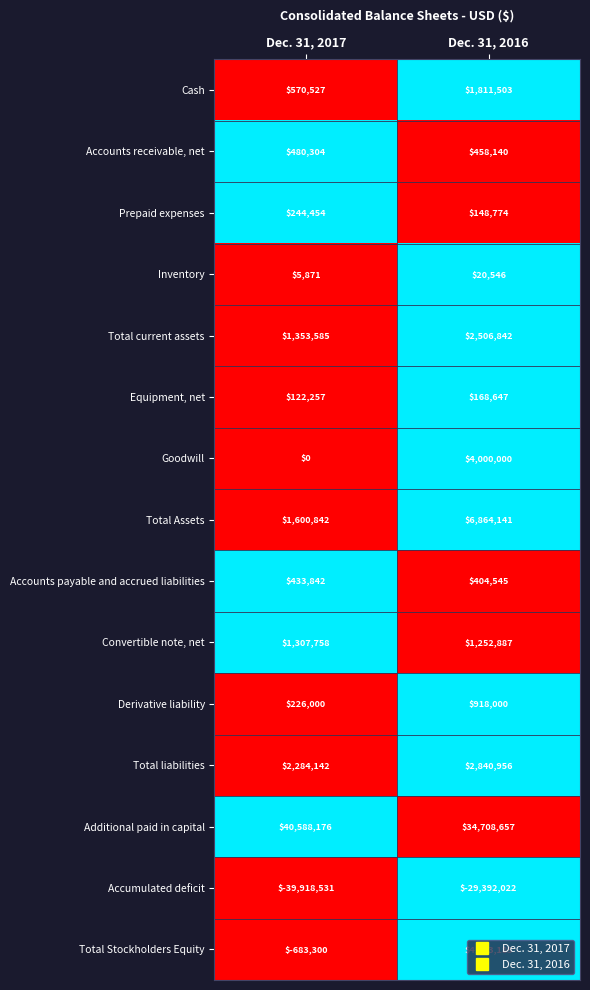

List the series in order of their peak value, highest first.

Additional paid in capital, Total Assets, Total Stockholders Equity, Goodwill, Total liabilities, Total current assets, Cash, Convertible note, net, Derivative liability, Accounts receivable, net, Accounts payable and accrued liabilities, Prepaid expenses, Equipment, net, Inventory, Accumulated deficit